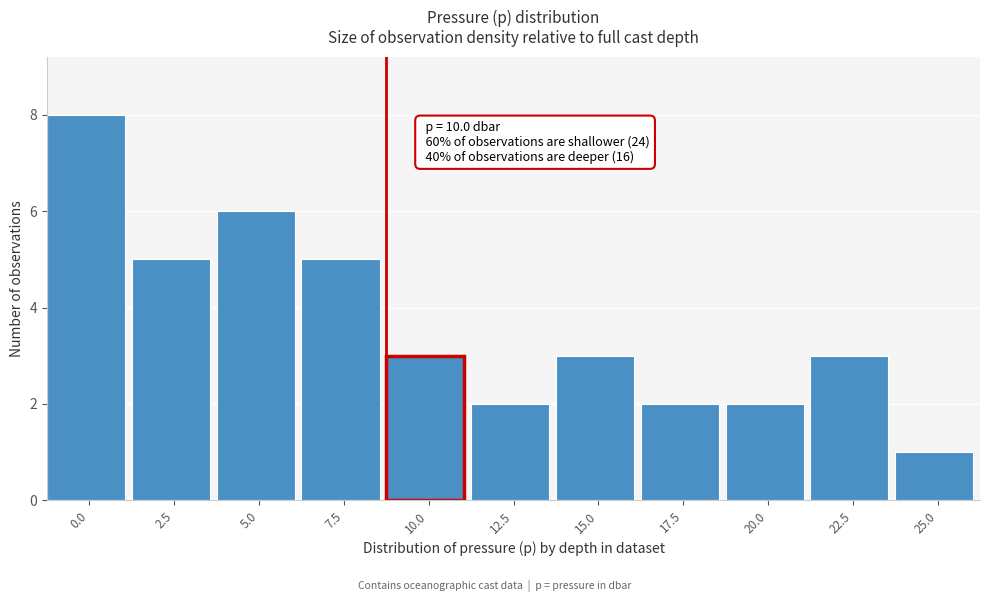

Reading right to left, extract all data points from this chart.

25.0=1	22.5=3	20.0=2	17.5=2	15.0=3	12.5=2	10.0=3	7.5=5	5.0=6	2.5=5	0.0=8